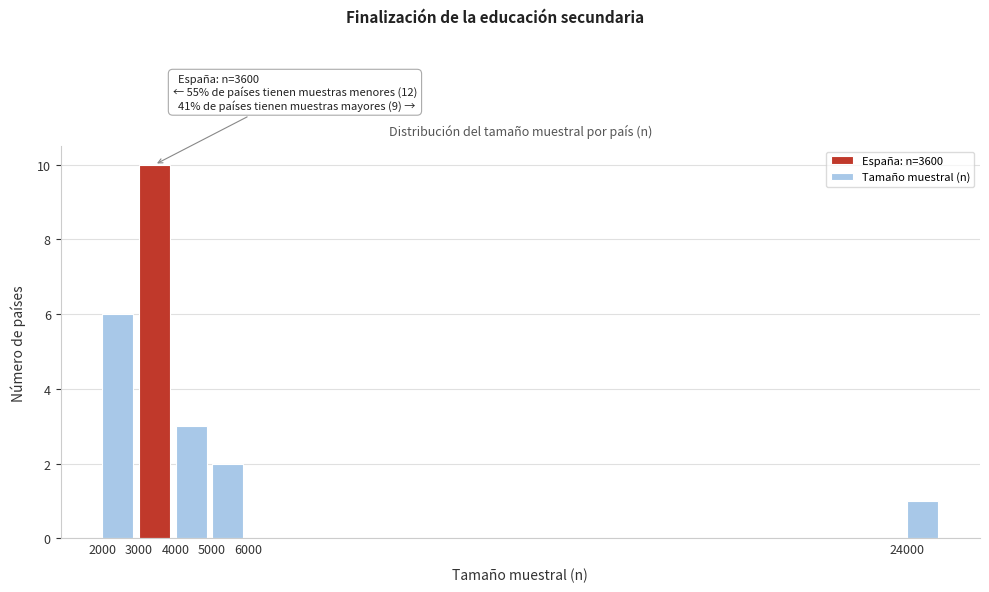

Over which range of the x-axis is the bar tallest?

3000 to 4000